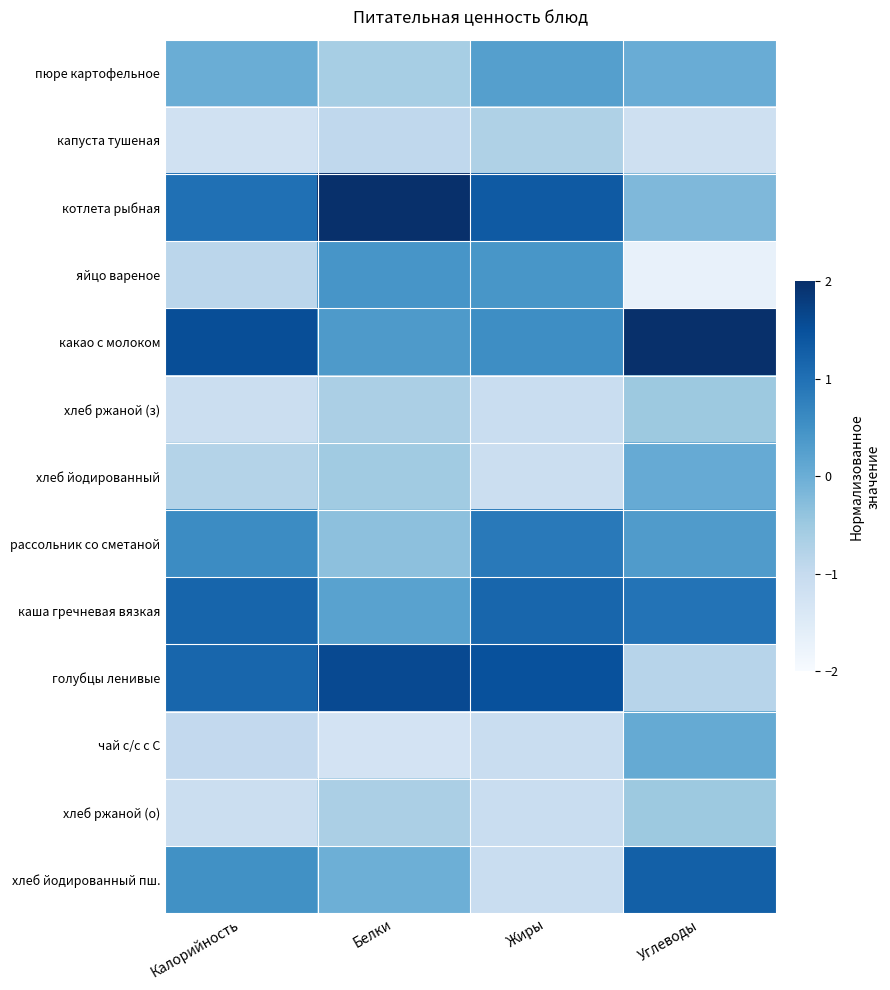

Reading right to left, what are all the values shown in this chart?

пюре картофельное: Углеводы=0.0	Жиры=0.3	Белки=-0.6	Калорийность=0.0
капуста тушеная: Углеводы=-1.2	Жиры=-0.7	Белки=-0.9	Калорийность=-1.2
котлета рыбная: Углеводы=-0.2	Жиры=1.4	Белки=2.4	Калорийность=1.0
яйцо вареное: Углеводы=-1.7	Жиры=0.4	Белки=0.4	Калорийность=-0.9
какао с молоком: Углеводы=2.2	Жиры=0.5	Белки=0.4	Калорийность=1.5
хлеб ржаной (з): Углеводы=-0.5	Жиры=-1.1	Белки=-0.7	Калорийность=-1.1
хлеб йодированный: Углеводы=0.1	Жиры=-1.1	Белки=-0.5	Калорийность=-0.8
рассольник со сметаной: Углеводы=0.3	Жиры=0.9	Белки=-0.3	Калорийность=0.6
каша гречневая вязкая: Углеводы=1.0	Жиры=1.2	Белки=0.2	Калорийность=1.2
голубцы ленивые: Углеводы=-0.8	Жиры=1.5	Белки=1.6	Калорийность=1.2
чай с/с с С: Углеводы=0.1	Жиры=-1.1	Белки=-1.3	Калорийность=-1.0
хлеб ржаной (о): Углеводы=-0.5	Жиры=-1.1	Белки=-0.7	Калорийность=-1.1
хлеб йодированный пш.: Углеводы=1.3	Жиры=-1.1	Белки=-0.0	Калорийность=0.5